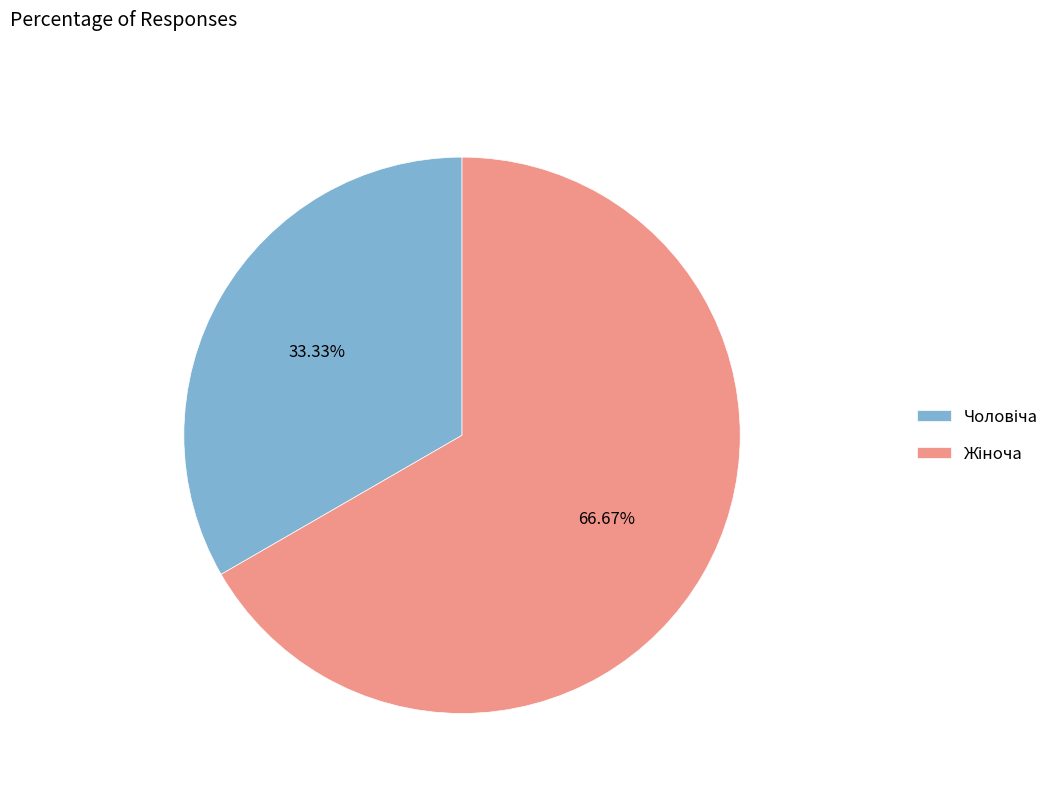

Is there a majority slice in this chart?

Yes